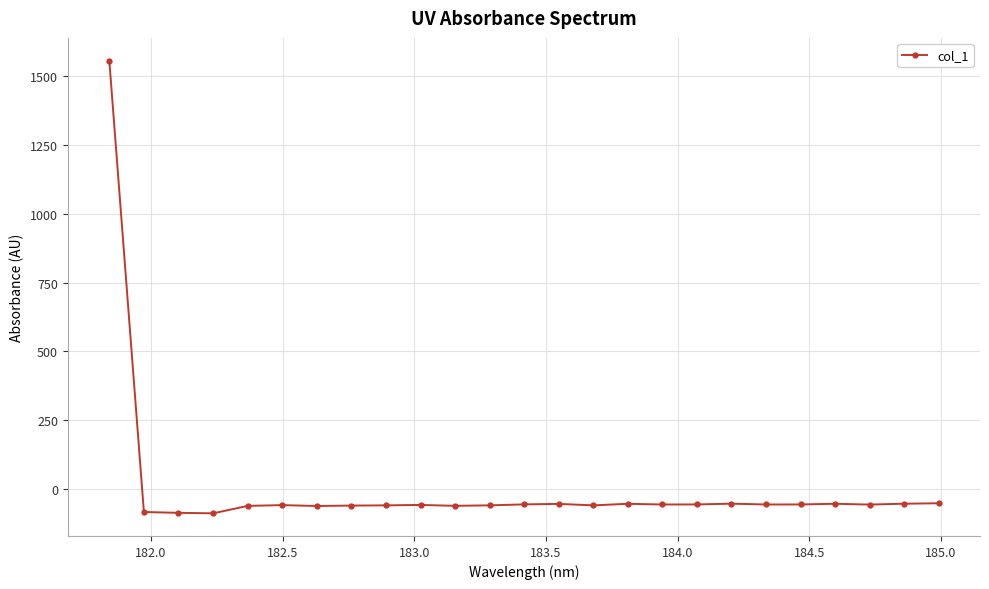

What is the value of the 10th point from the left?

-58.6